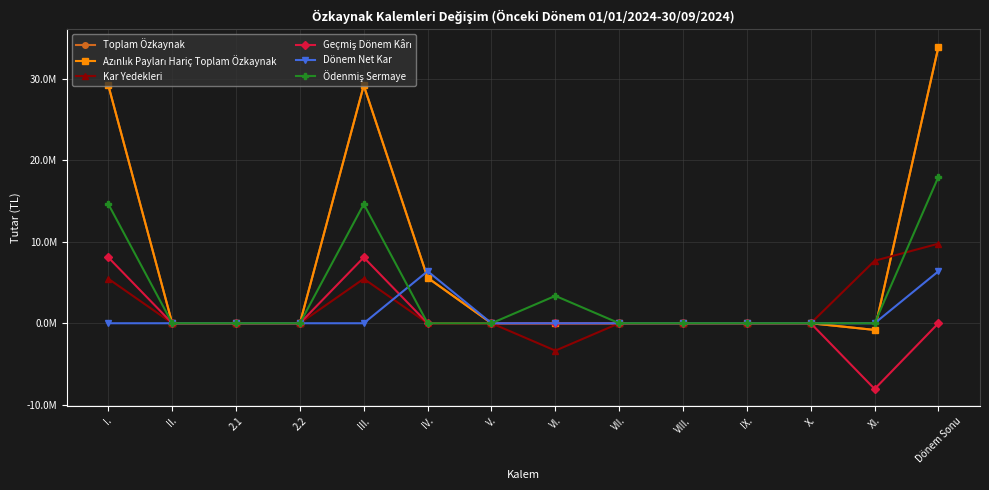

Reading left to right, what are all the values shown in this chart?

Toplam Özkaynak: I.=29210191	II.=0	2.1=0	2.2=0	III.=29210191	IV.=5585471	V.=0	VI.=0	VII.=0	VIII.=0	IX.=0	X.=0	XI.=-820000	Dönem Sonu=33975662
Azınlık Payları Hariç Toplam Özkaynak: I.=29210191	II.=0	2.1=0	2.2=0	III.=29210191	IV.=5585471	V.=0	VI.=0	VII.=0	VIII.=0	IX.=0	X.=0	XI.=-820000	Dönem Sonu=33975662
Kar Yedekleri: I.=5464084	II.=0	2.1=0	2.2=0	III.=5464084	IV.=0	V.=0	VI.=-3365000	VII.=0	VIII.=0	IX.=0	X.=0	XI.=7673873	Dönem Sonu=9772957
Geçmiş Dönem Kârı: I.=8085629	II.=0	2.1=0	2.2=0	III.=8085629	IV.=0	V.=0	VI.=0	VII.=0	VIII.=0	IX.=0	X.=0	XI.=-8073345	Dönem Sonu=12284
Dönem Net Kar: I.=0	II.=0	2.1=0	2.2=0	III.=0	IV.=6390922	V.=0	VI.=0	VII.=0	VIII.=0	IX.=0	X.=0	XI.=0	Dönem Sonu=6390922
Ödenmiş Sermaye: I.=14635000	II.=0	2.1=0	2.2=0	III.=14635000	IV.=0	V.=0	VI.=3365000	VII.=0	VIII.=0	IX.=0	X.=0	XI.=0	Dönem Sonu=18000000